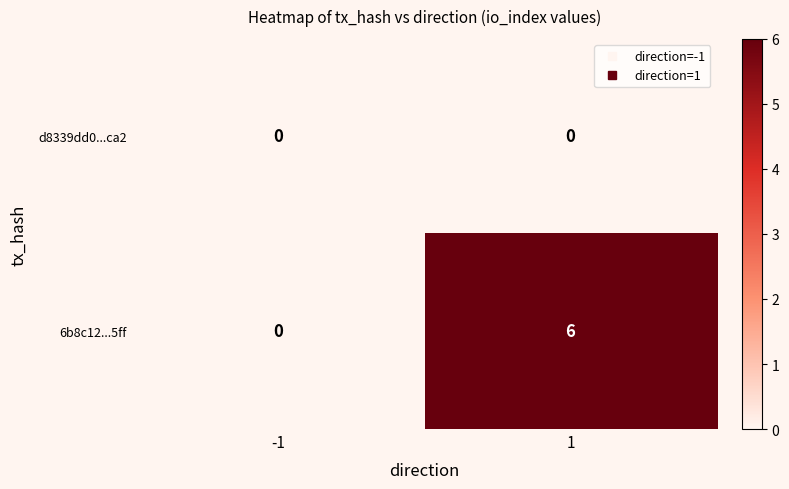

How many data points does each series have?

2